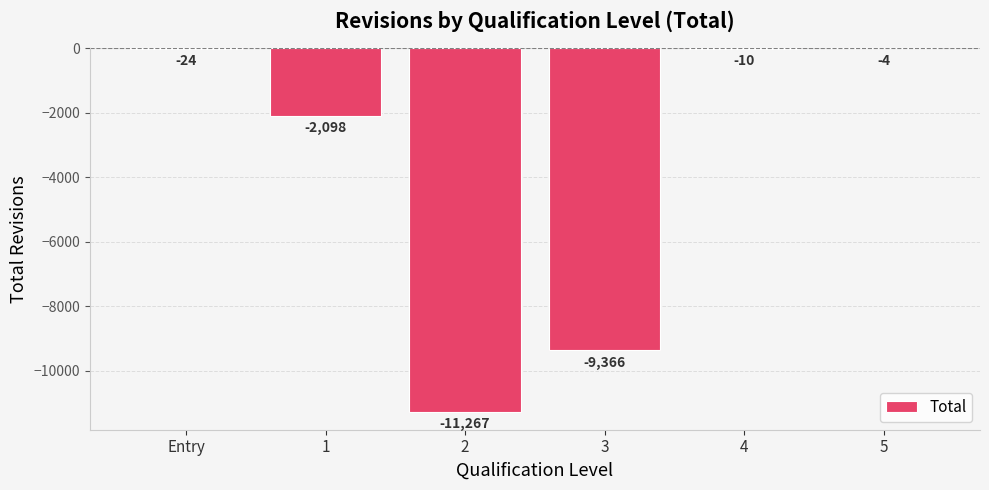

True or false: the data shows -11267 at 2.

True